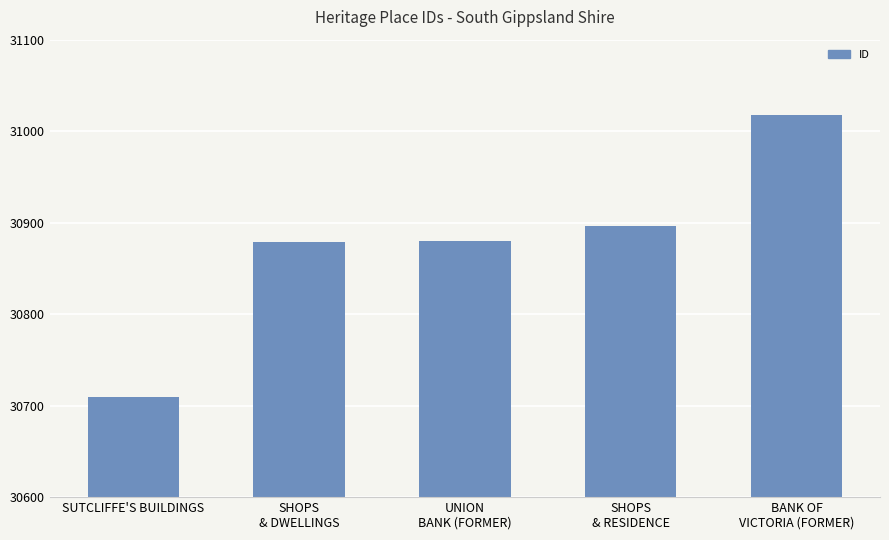

Between BANK OF
VICTORIA (FORMER) and SHOPS
& RESIDENCE, which is larger?

BANK OF
VICTORIA (FORMER)